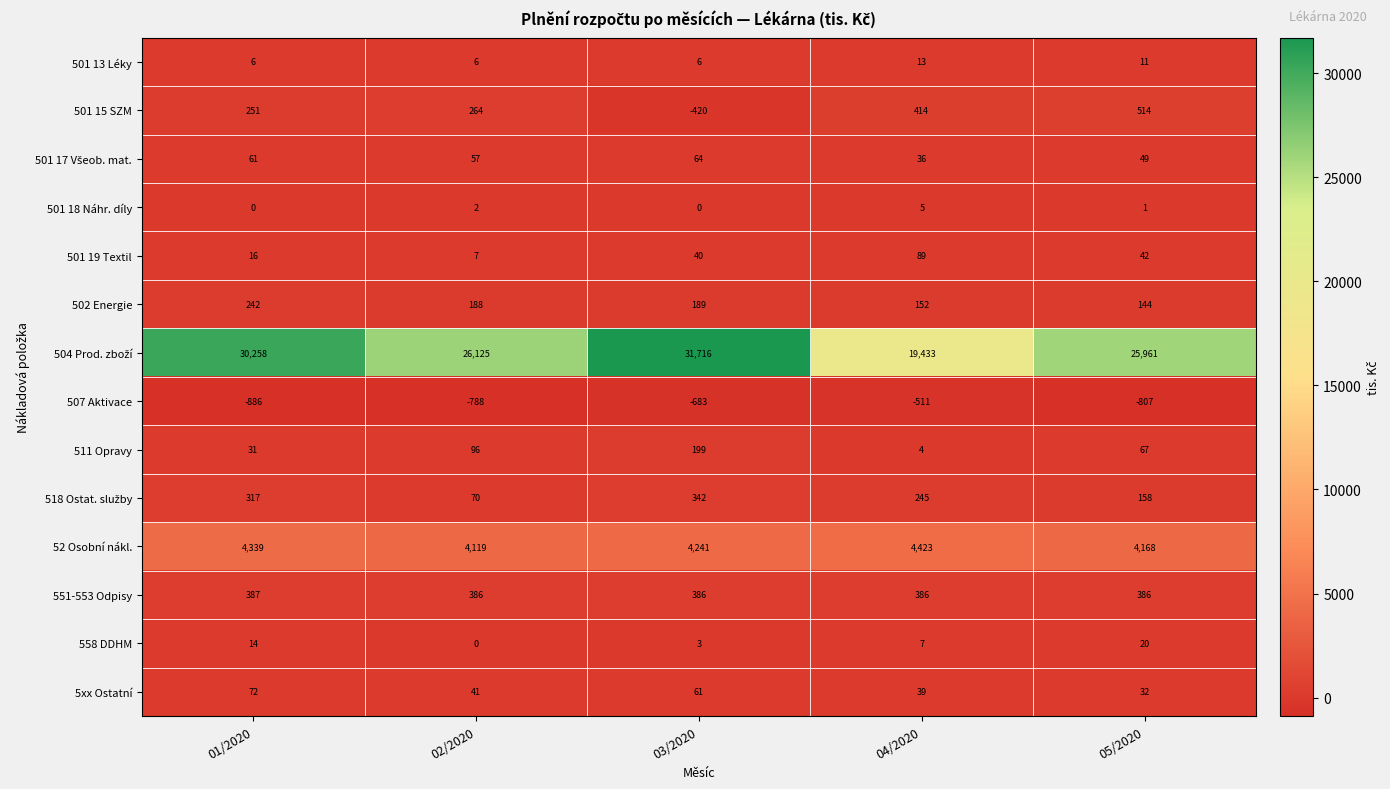

What is the sum of the 501 13 Léky values at 04/2020 and 03/2020?

19